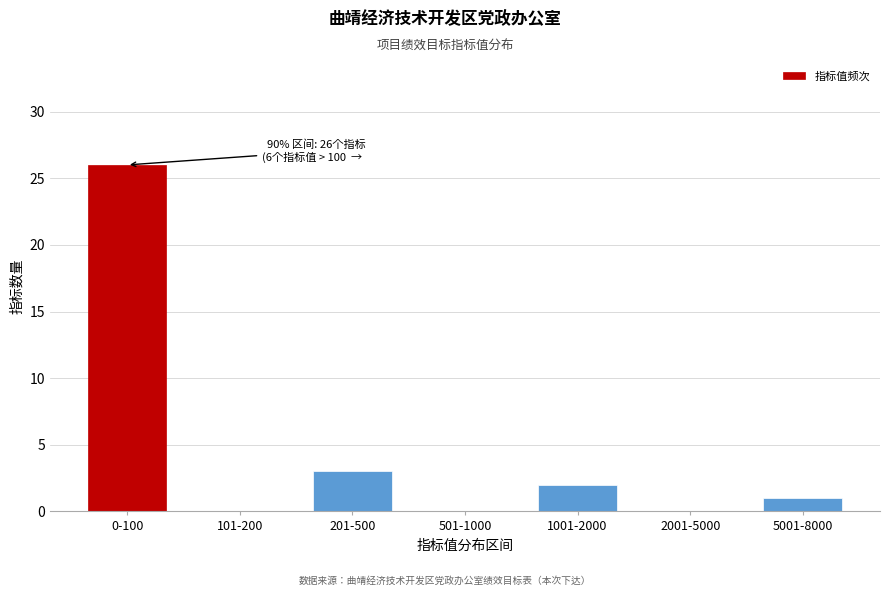

Reading left to right, extract all data points from this chart.

0-100=26	101-200=0	201-500=3	501-1000=0	1001-2000=2	2001-5000=0	5001-8000=1